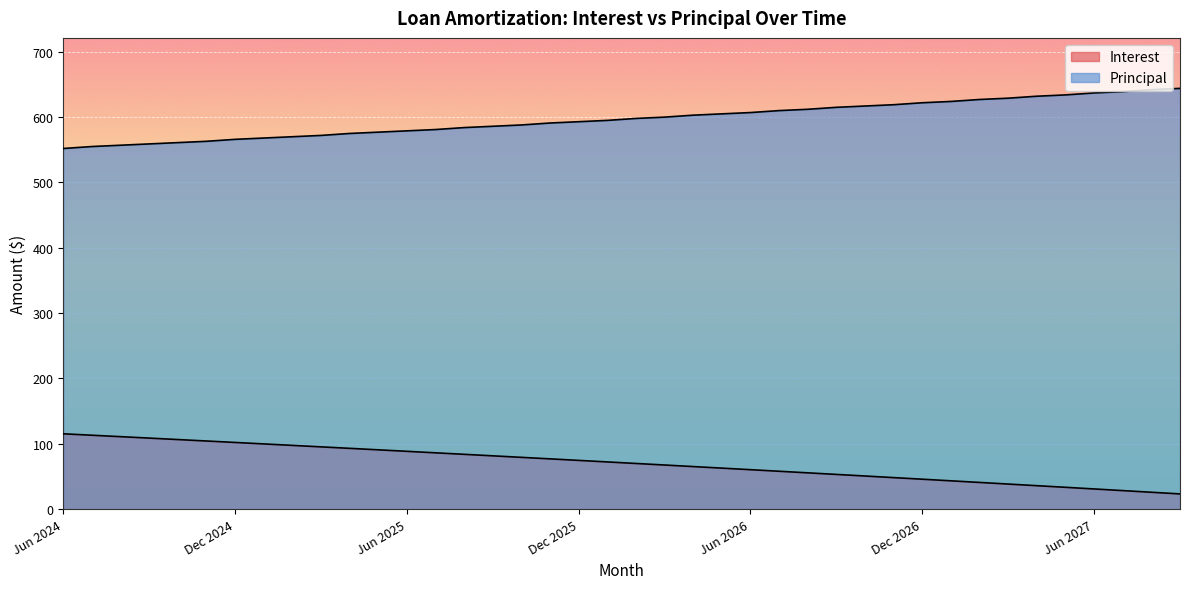

Reading left to right, extract all data points from this chart.

Interest: 115.3	113.2	111.0	108.8	106.5	104.3	102.1	99.8	97.6	95.3	93.1	90.8	88.5	86.2	83.9	81.6	79.3	77.0	74.6	72.3	69.9	67.6	65.2	62.8	60.4	58.0	55.6	53.2	50.7	48.3	45.8	43.4	40.9	38.4	35.9	33.4	30.9	28.4	25.9	23.3
Principal: 552.0	555.0	557.0	559.0	561.0	563.0	566.0	568.0	570.0	572.0	575.0	577.0	579.0	581.0	584.0	586.0	588.0	591.0	593.0	595.0	598.0	600.0	603.0	605.0	607.0	610.0	612.0	615.0	617.0	619.0	622.0	624.0	627.0	629.0	632.0	634.0	637.0	639.0	642.0	644.0